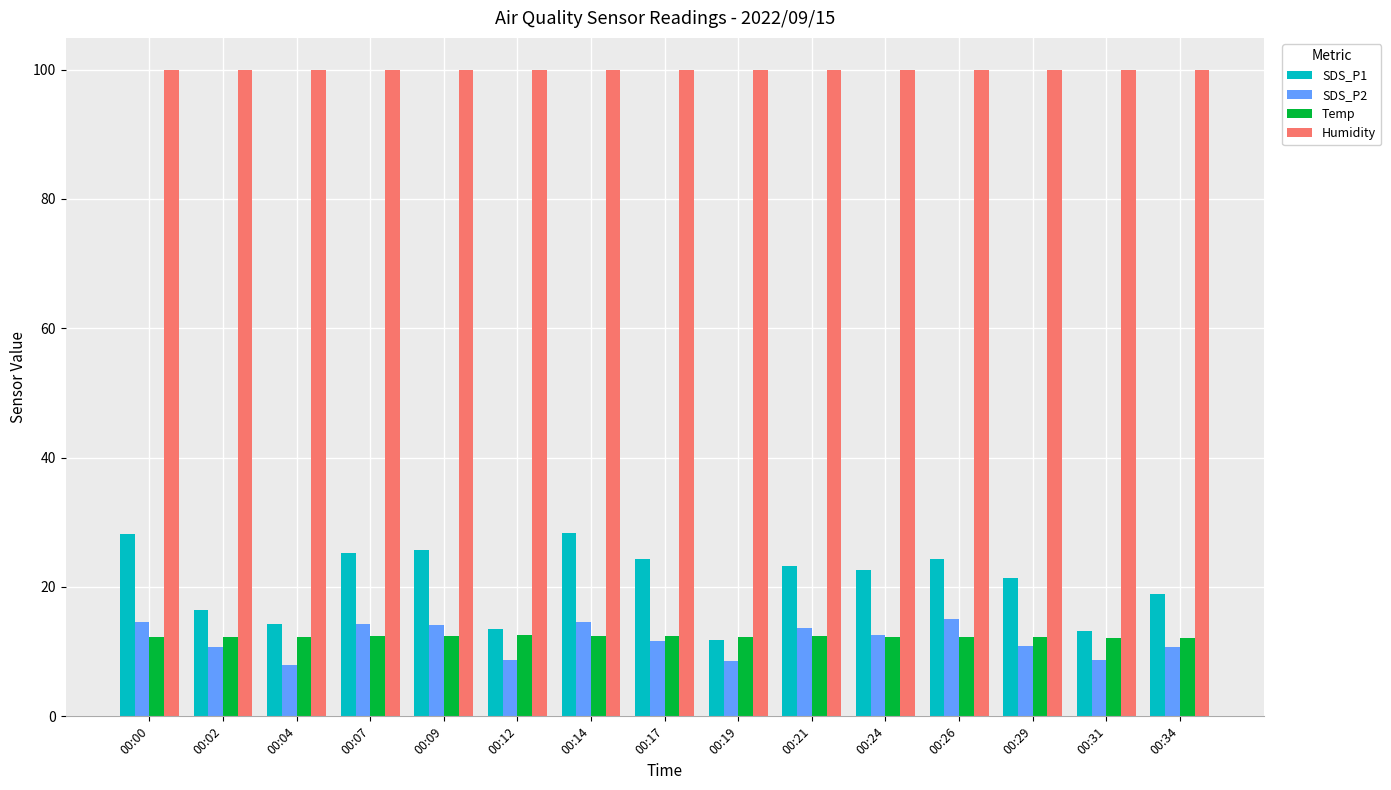

The SDS_P1 series shows 25.8 at 00:09. True or false?

True